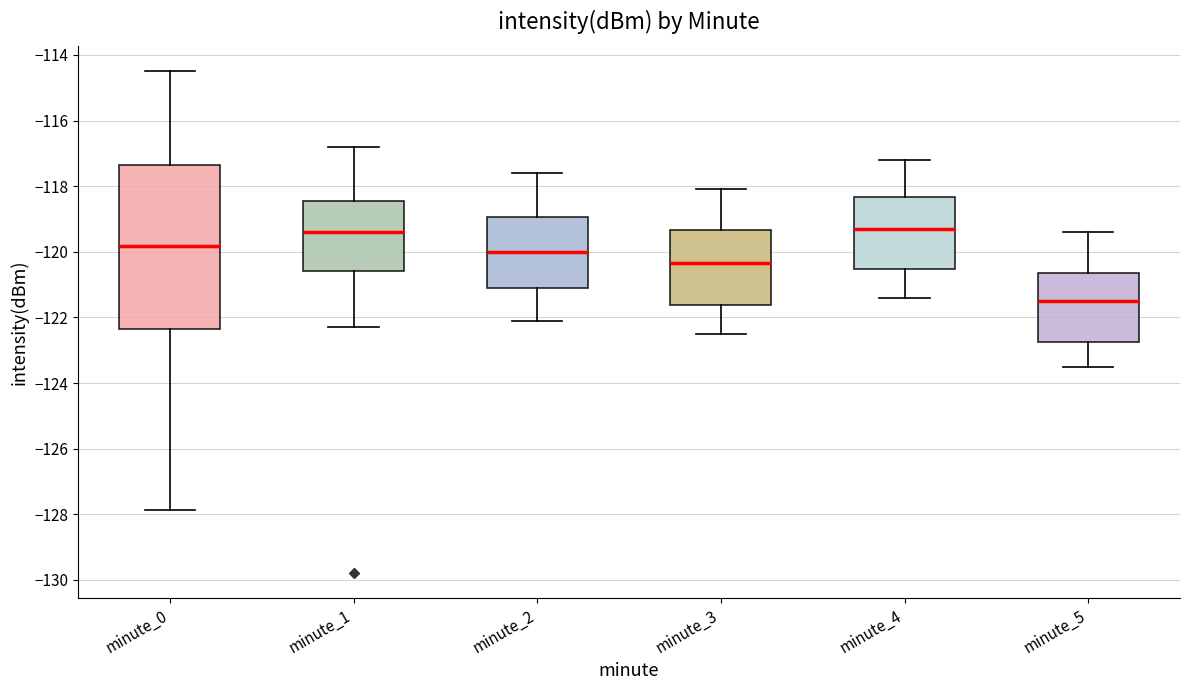

Reading left to right, read every box against the y-axis: the position of its median line, the range the box covers, and the ends of its whiskers. The values are not printed on the chart, so give them approximately, as read against the axis.

minute_0: median -119.8, box -122.4 to -117.4, whiskers -127.8 to -114.4
minute_1: median -119.4, box -120.6 to -118.4, whiskers -122.2 to -116.8
minute_2: median -120.0, box -121.0 to -119.0, whiskers -122.0 to -117.6
minute_3: median -120.4, box -121.6 to -119.4, whiskers -122.4 to -118.0
minute_4: median -119.2, box -120.6 to -118.4, whiskers -121.4 to -117.2
minute_5: median -121.4, box -122.8 to -120.6, whiskers -123.4 to -119.4